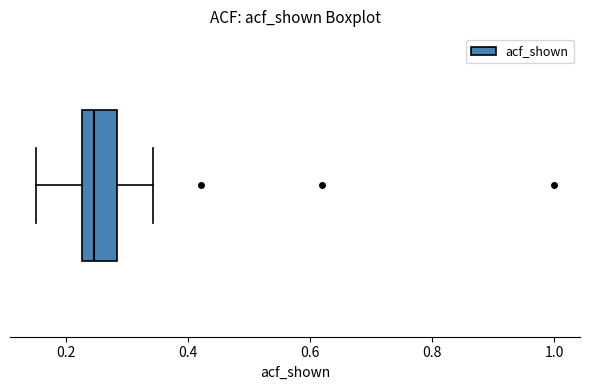

Read this box plot against the x-axis: the position of the median line, the range covered by the box, and the ends of both whiskers. The values are not printed on the chart, so give them approximately, as read against the axis.

median 0.24, box 0.22 to 0.28, whiskers 0.16 to 0.34